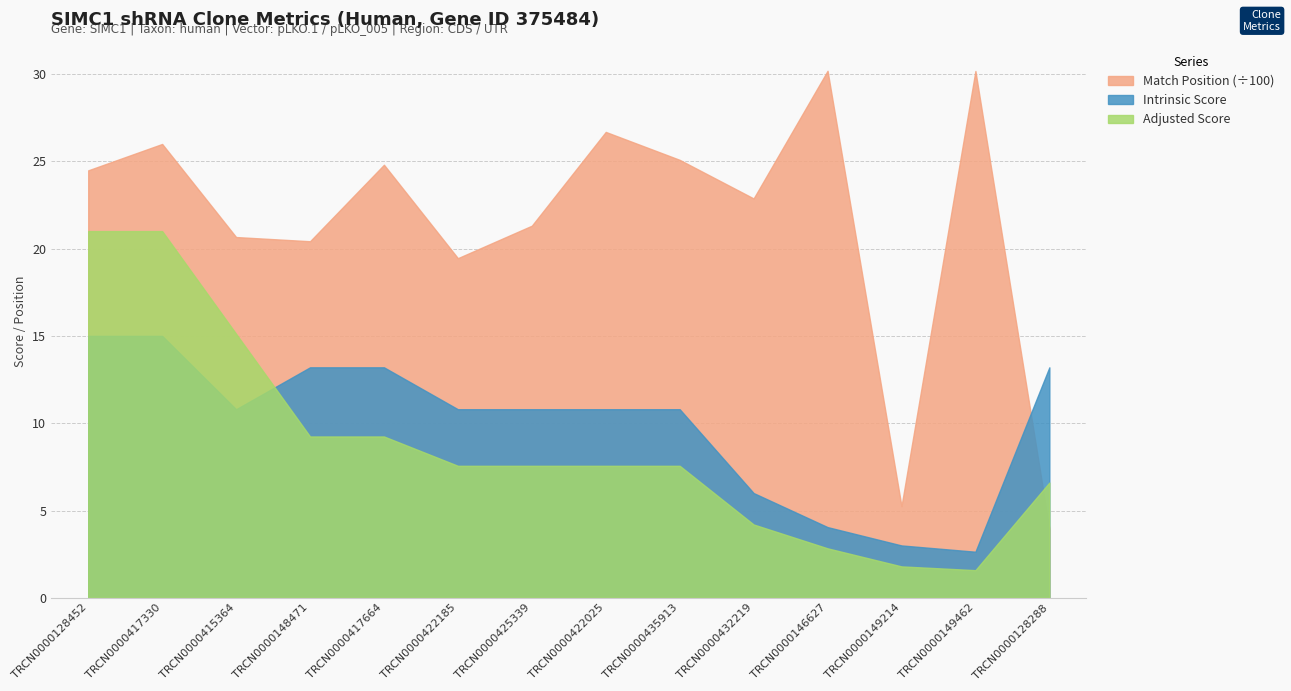

Which series has the widest spread of values?

Match Position (÷100)